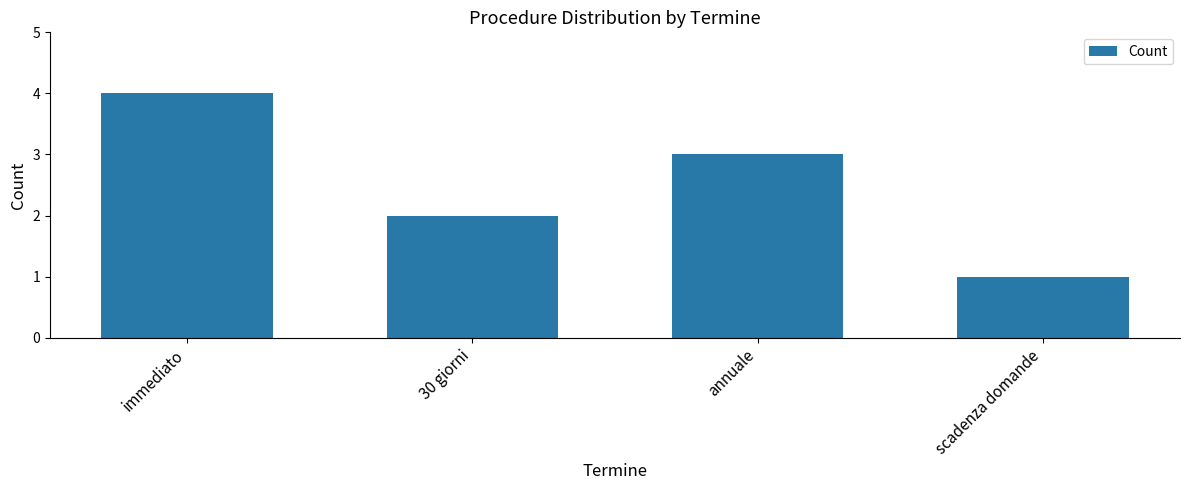

How many categories are shown in the chart?

4